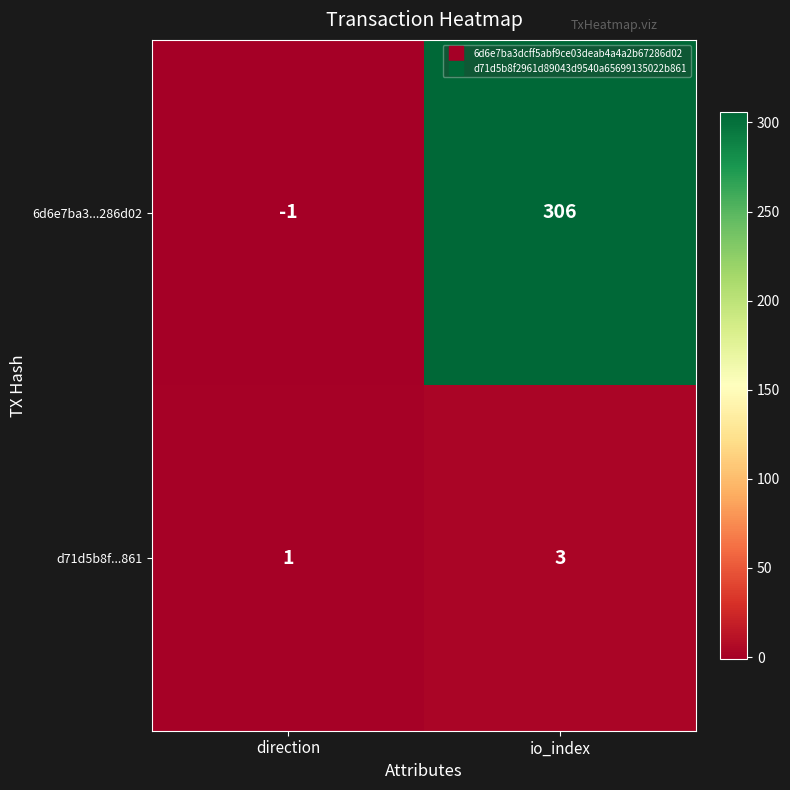

What is the difference between the highest and lowest values at io_index?

303